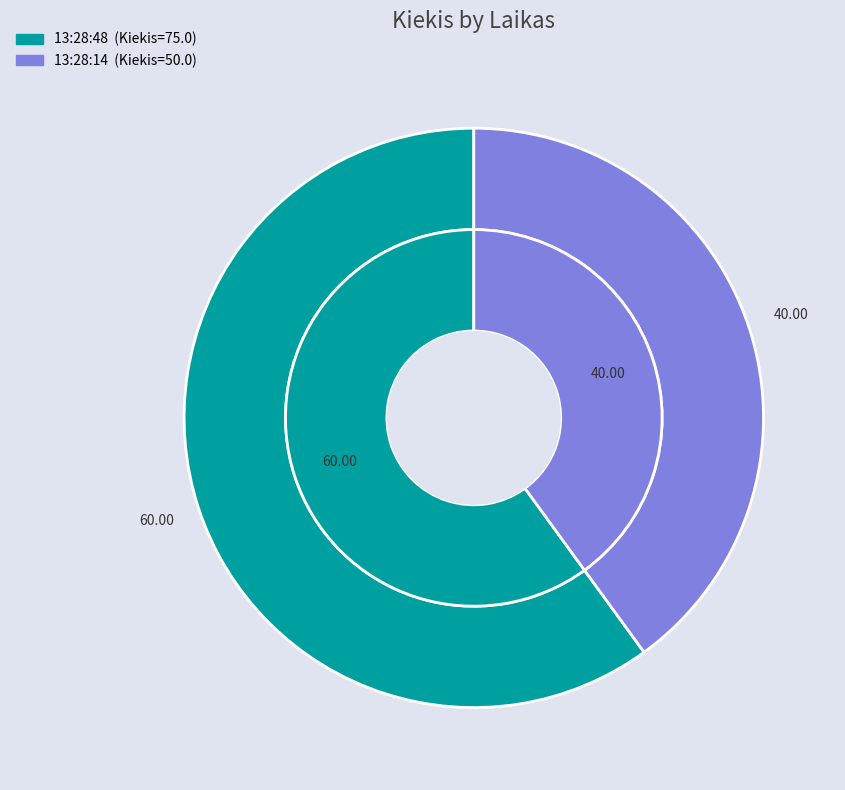

How many segments does this pie chart have?

2